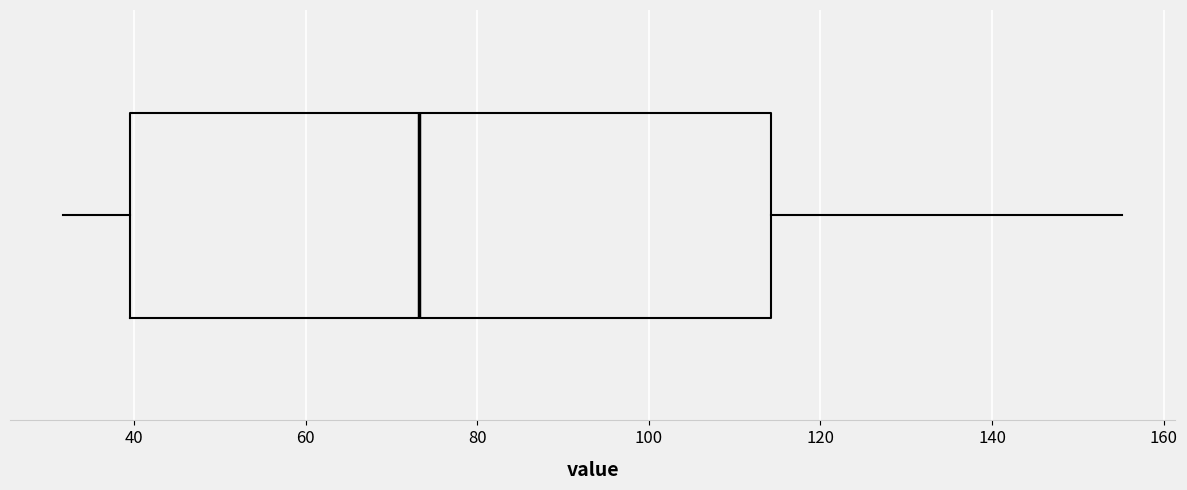

Transcribe this box plot: give where the median line is, the range the box spans, and where the two whiskers end, as read against the x-axis. The values are not printed on the chart, so give them approximately, as read against the axis.

median 74, box 40 to 114, whiskers 32 to 156